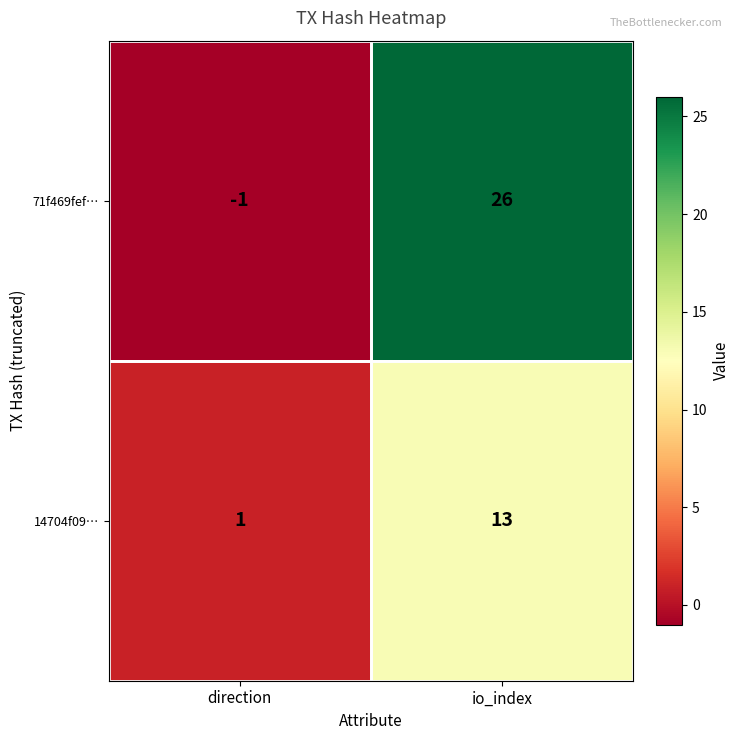

Which category has the lowest value in the 14704f09… series?

direction